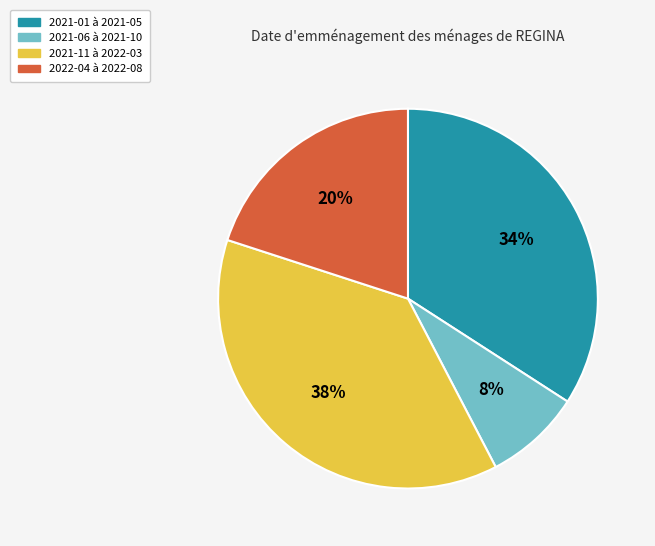

To the nearest percent, what is the average slice percentage?

25%